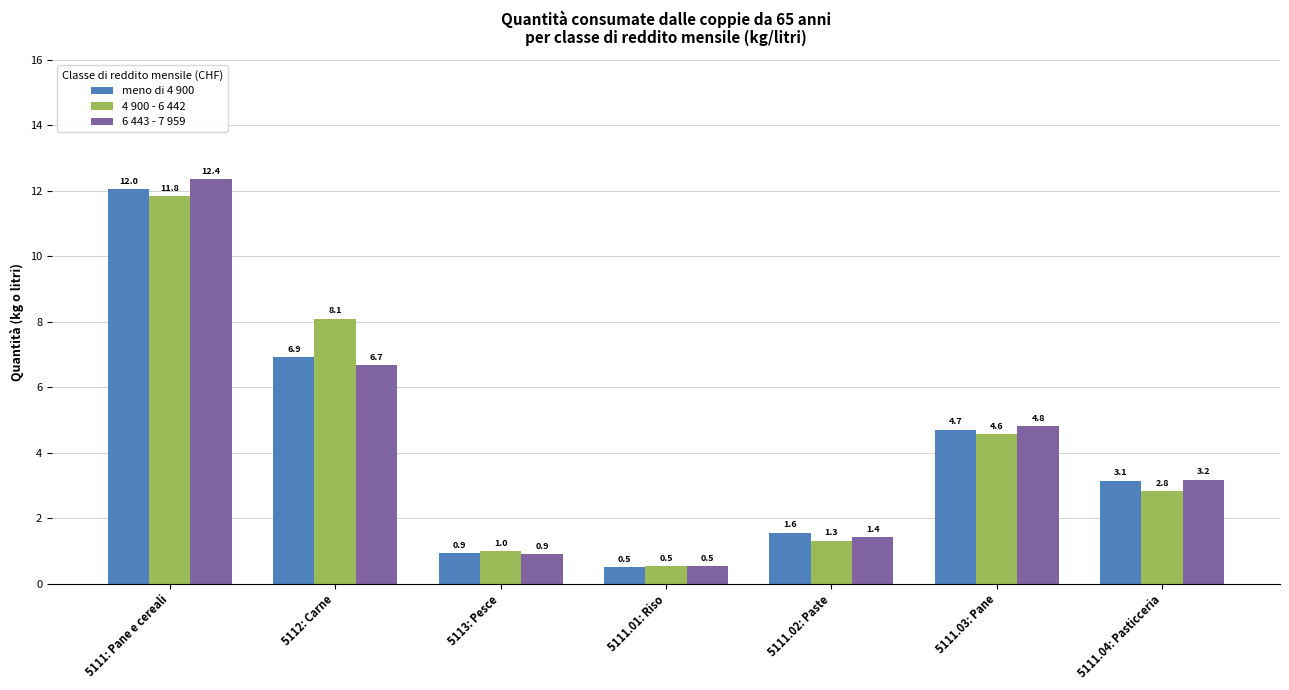

List the labels in order of 4 900 - 6 442 value, largest first.

5111: Pane e cereali, 5112: Carne, 5111.03: Pane, 5111.04: Pasticceria, 5111.02: Paste, 5113: Pesce, 5111.01: Riso